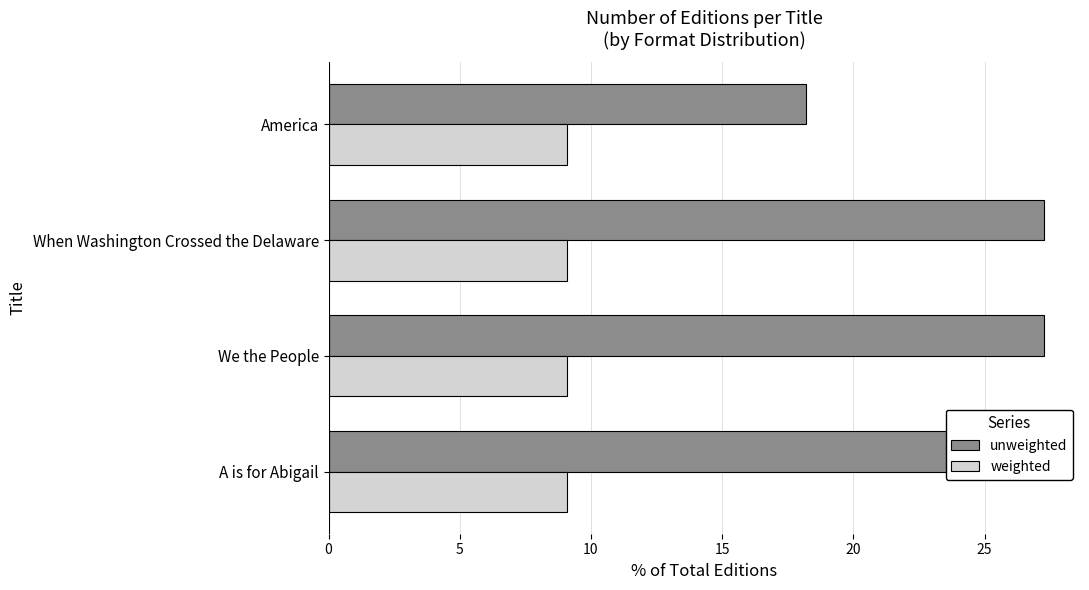

What is the difference between the maximum and minimum values in the unweighted series?

9.1